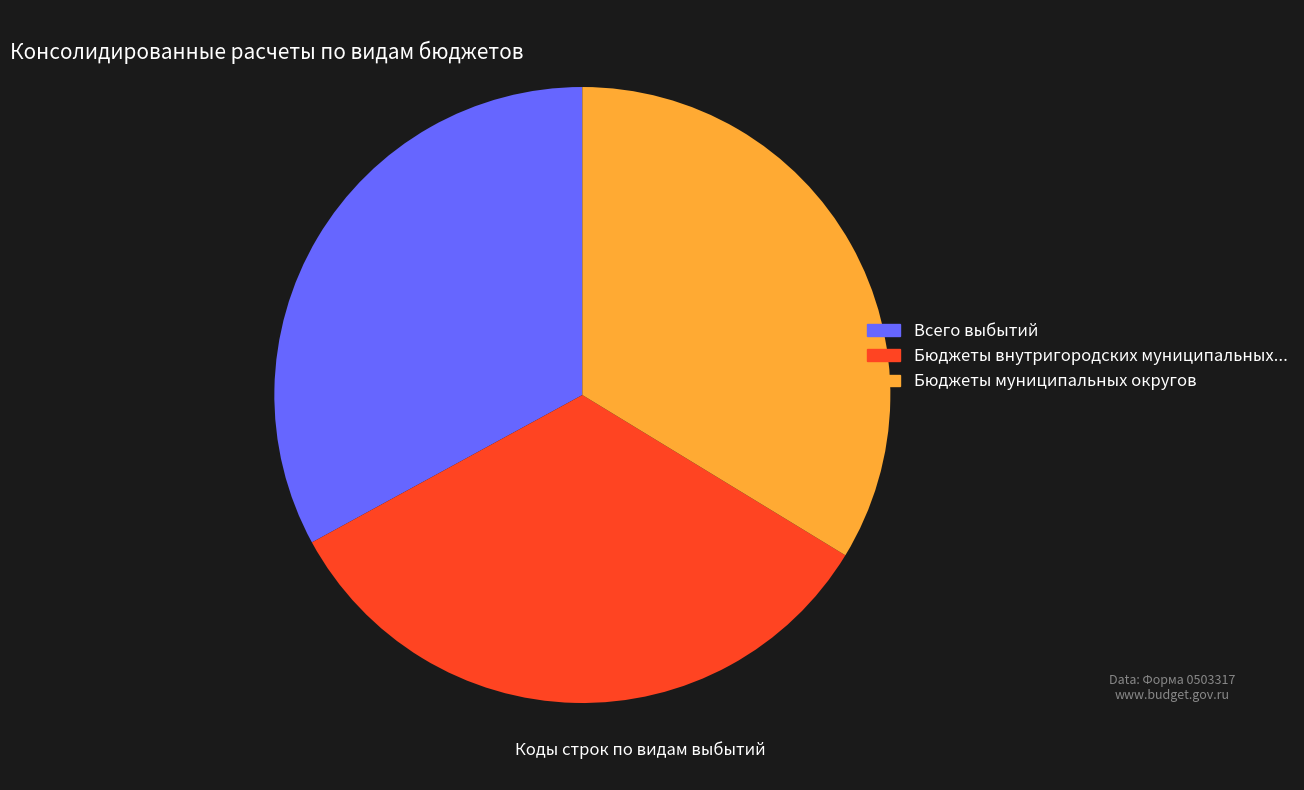

What percentage is the Бюджеты внутригородских муниципальных образований slice, to the nearest percent?

33%